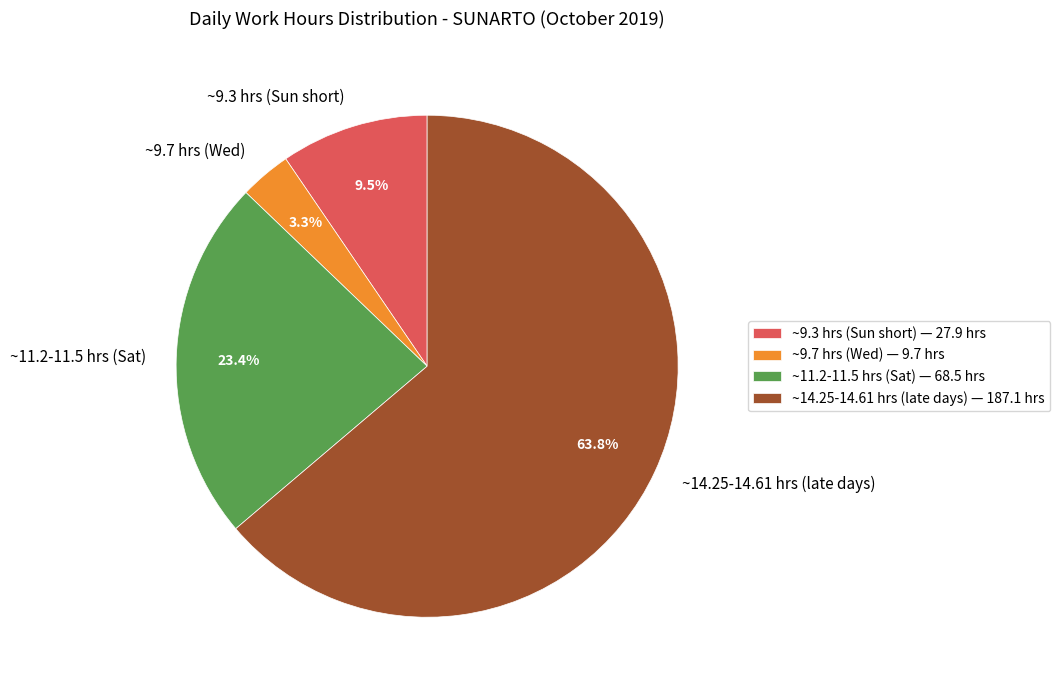

Does any single category account for the majority?

Yes